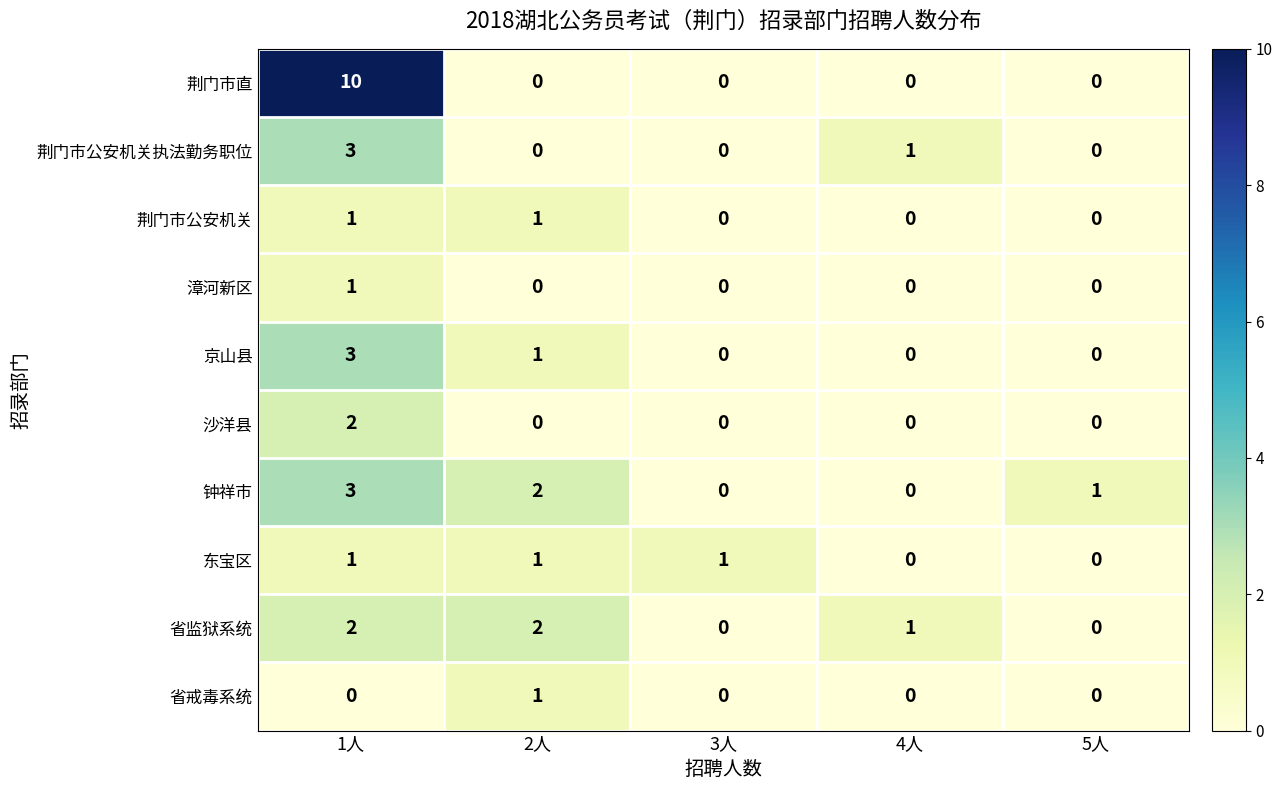

Where is 荆门市公安机关执法勤务职位 nearest to the value 1?

4人